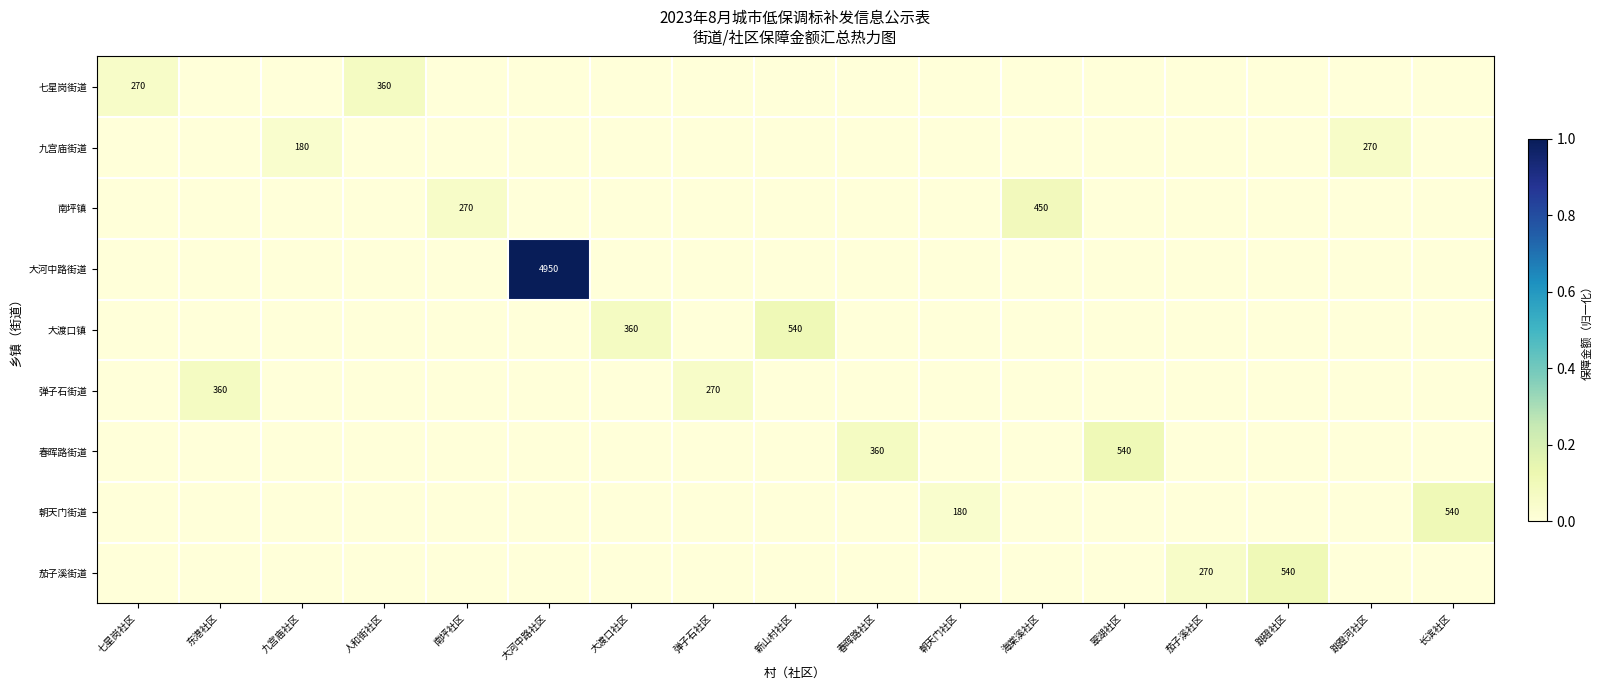

How many data points does each series have?

17